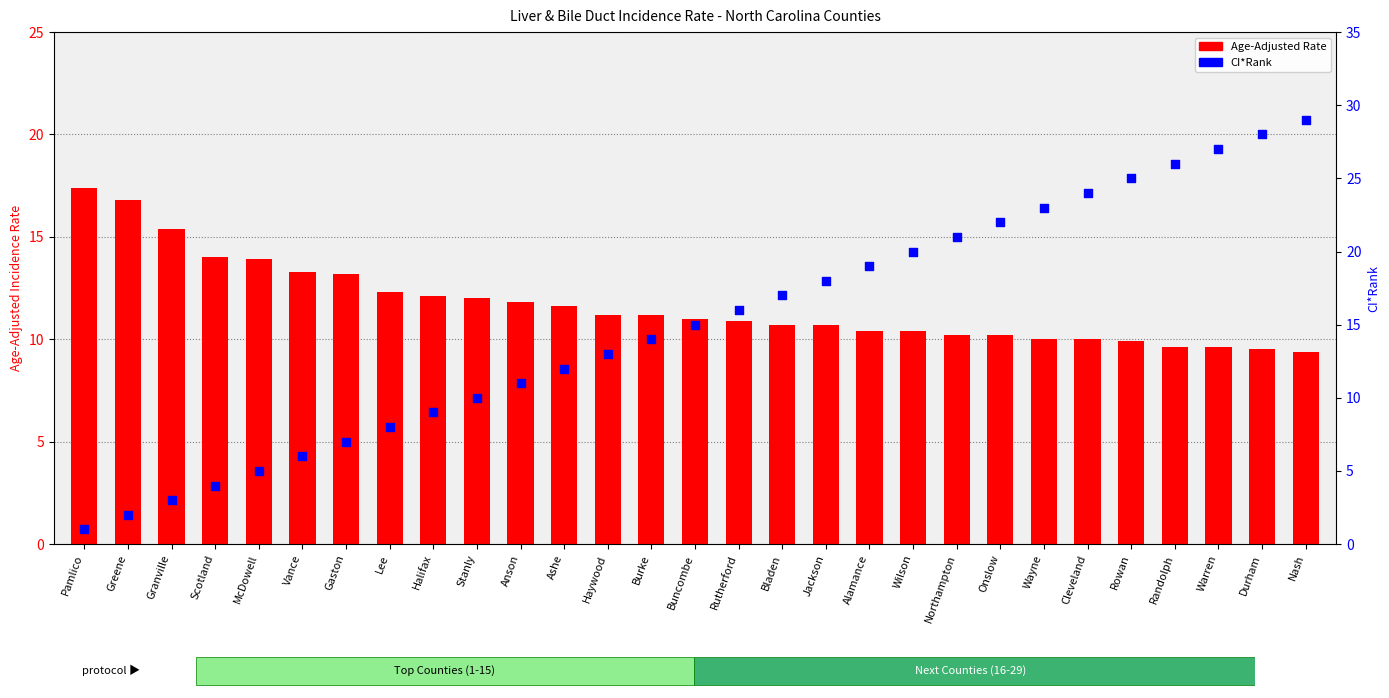

Which series has the largest total across all categories?

CI*Rank